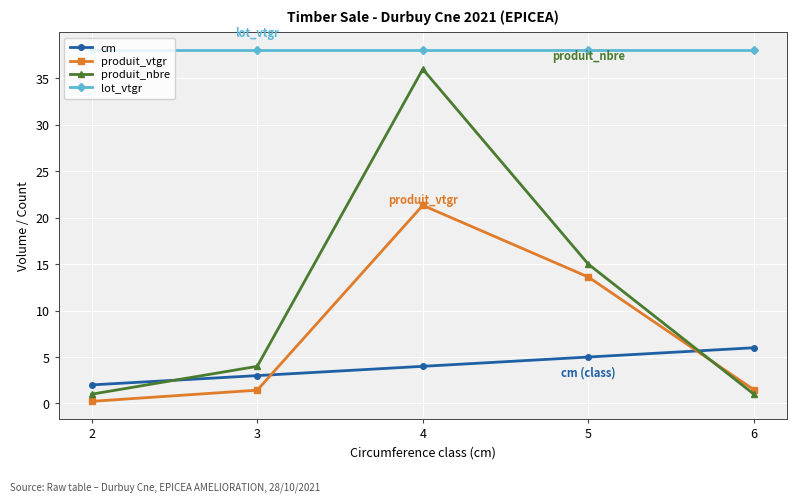

What is the average value of the cm series?

4.0